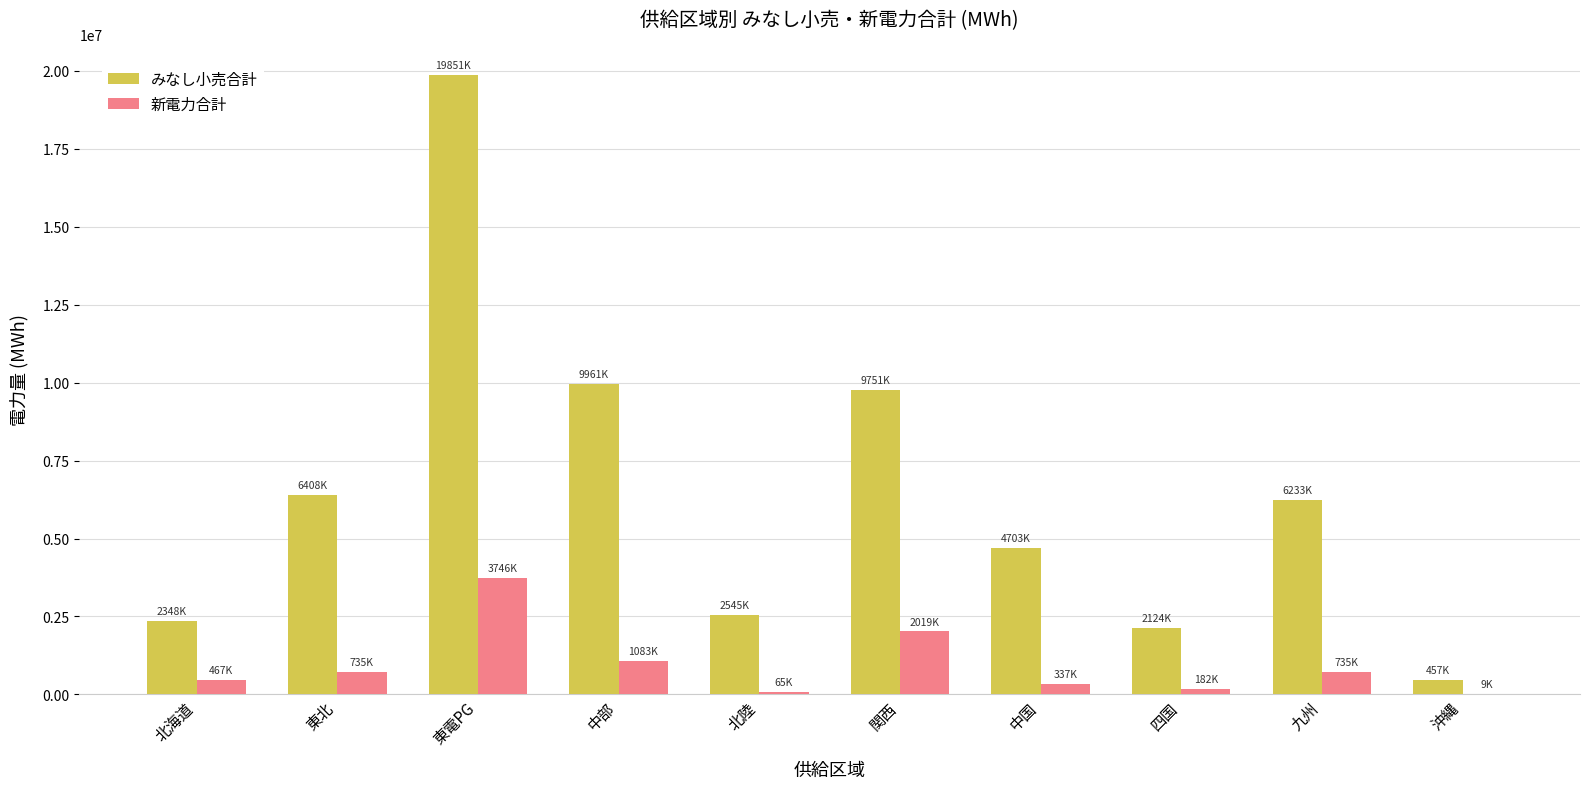

How many groups of bars are there?

10